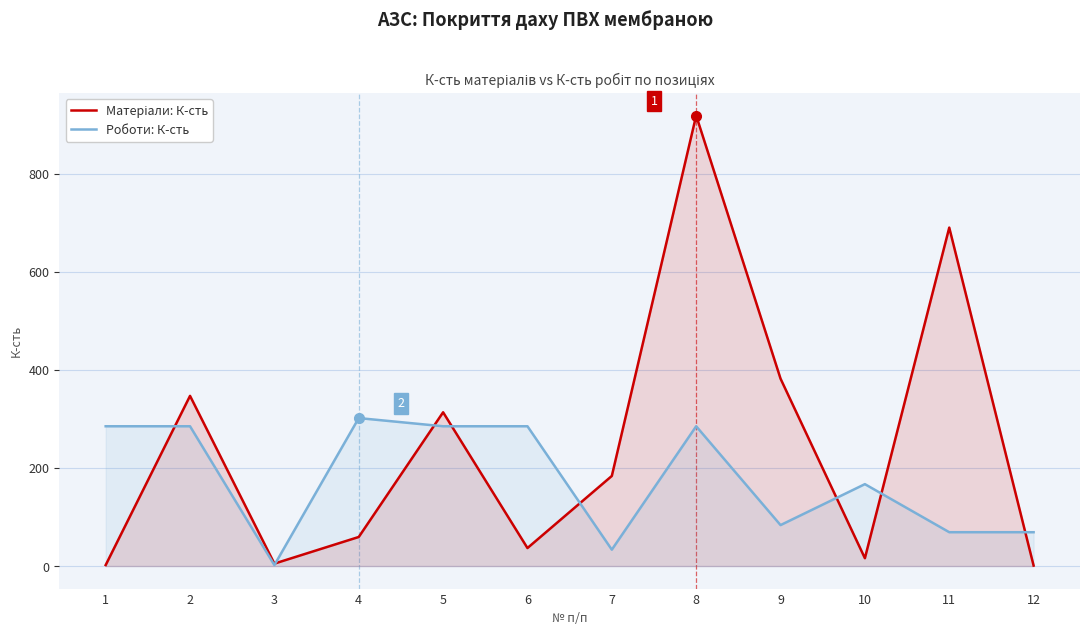

The Матеріали: К-сть series shows 347.0 at 2. True or false?

True